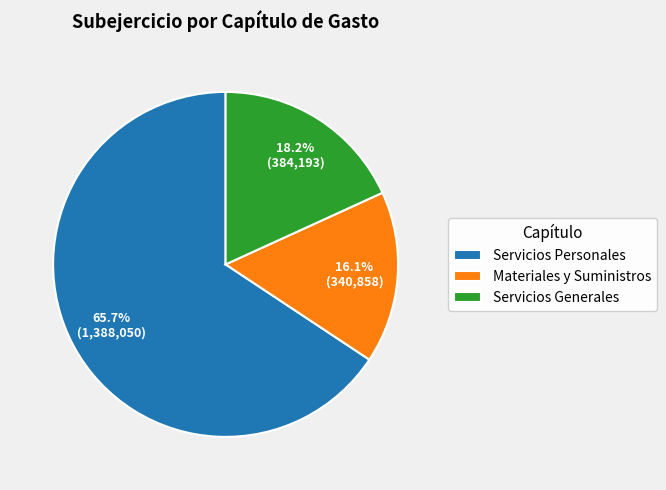

What is the ratio of the value at Materiales y Suministros to the value at Servicios Generales?

0.9